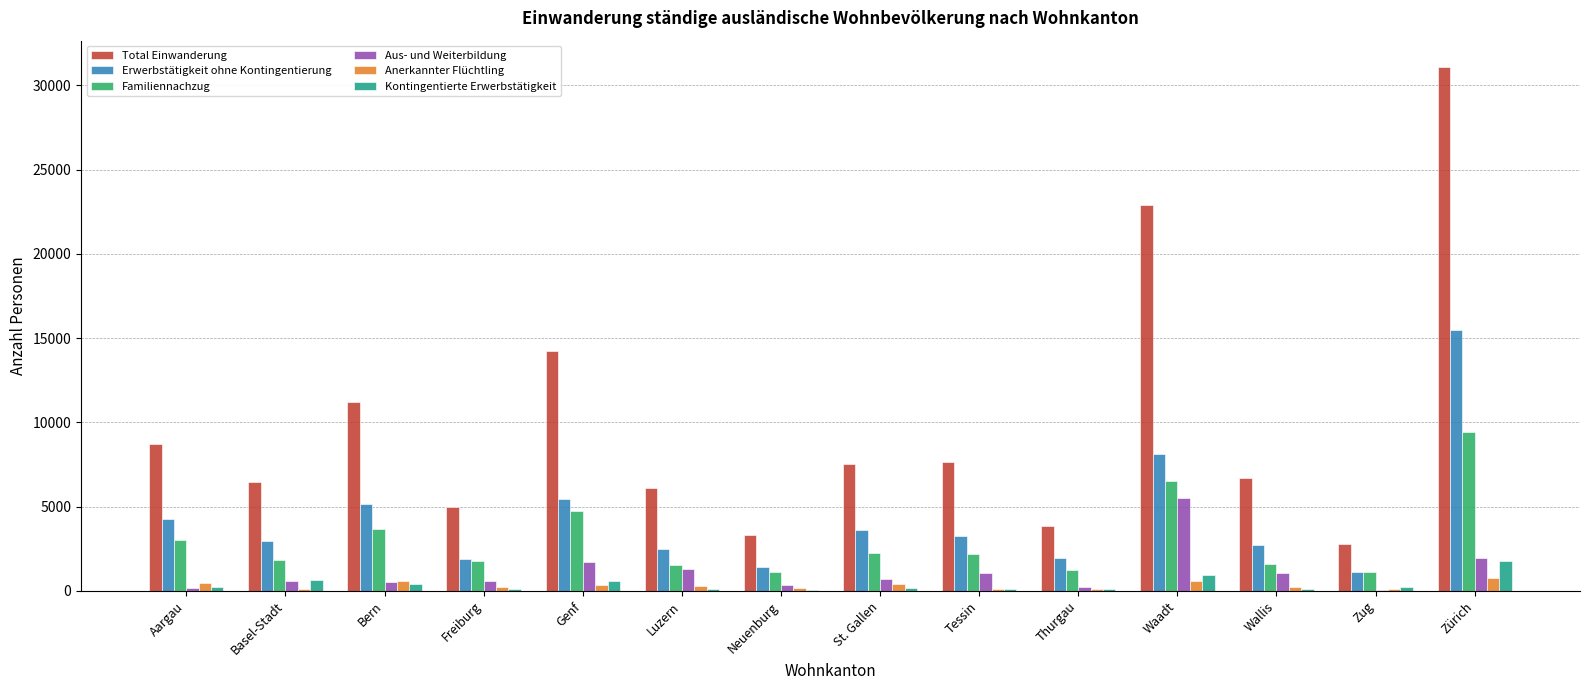

Which category has the highest value in the Erwerbstätigkeit ohne Kontingentierung series?

Zürich